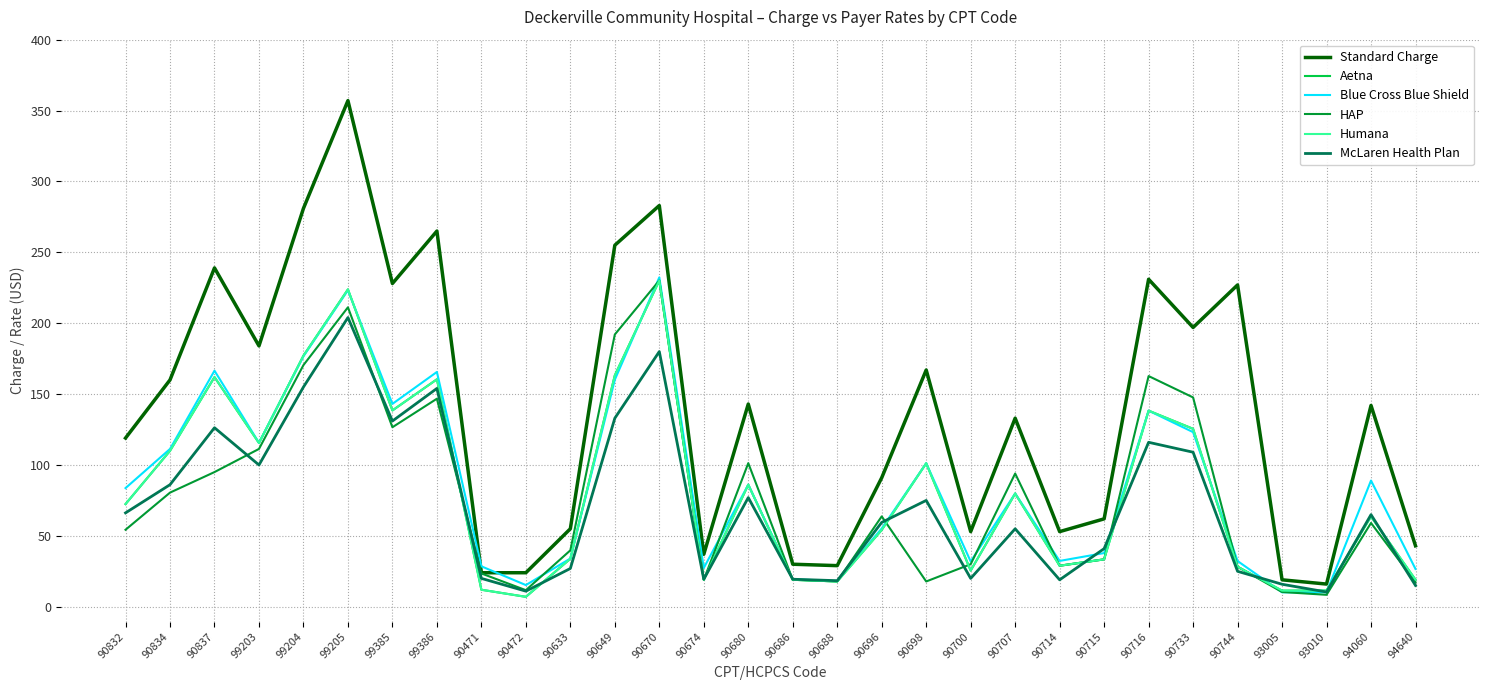

How many categories are shown in the chart?

30